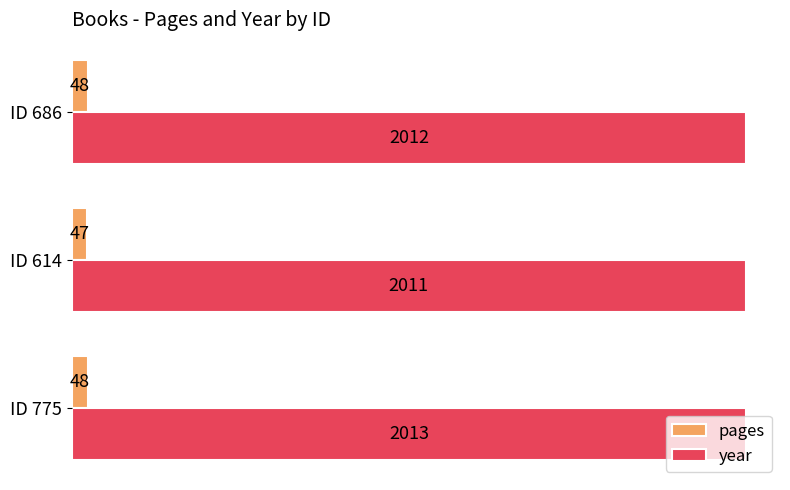

What is the difference between the highest and lowest values at ID 686?

1964